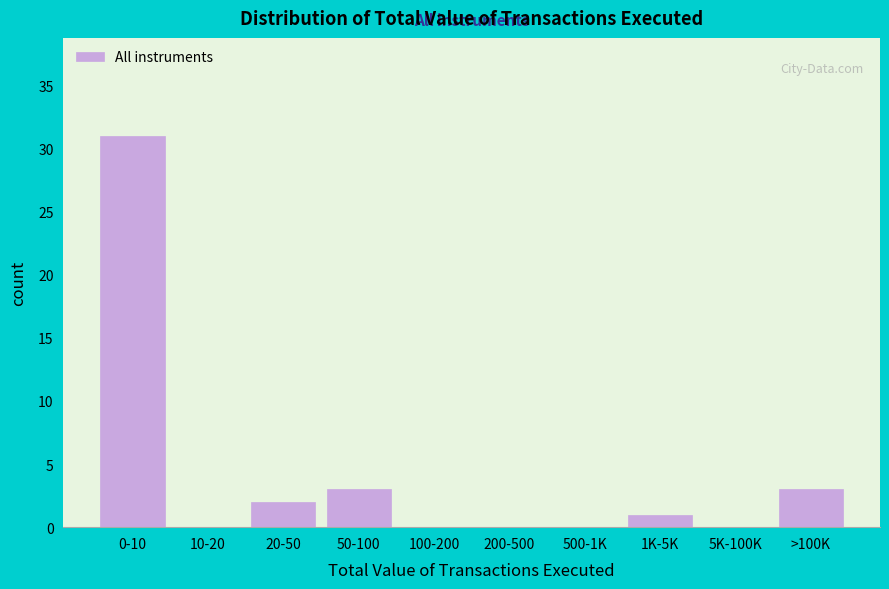

Reading left to right, extract all data points from this chart.

0-10=31	10-20=0	20-50=2	50-100=3	100-200=0	200-500=0	500-1K=0	1K-5K=1	5K-100K=0	>100K=3